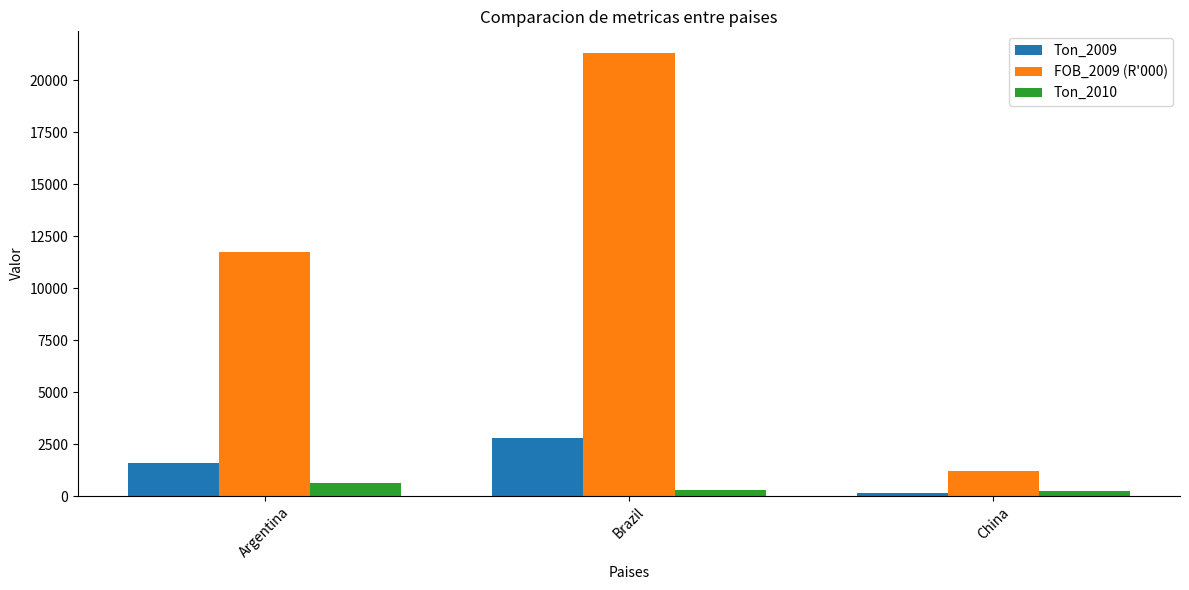

Which category has the lowest value in the Ton_2009 series?

China